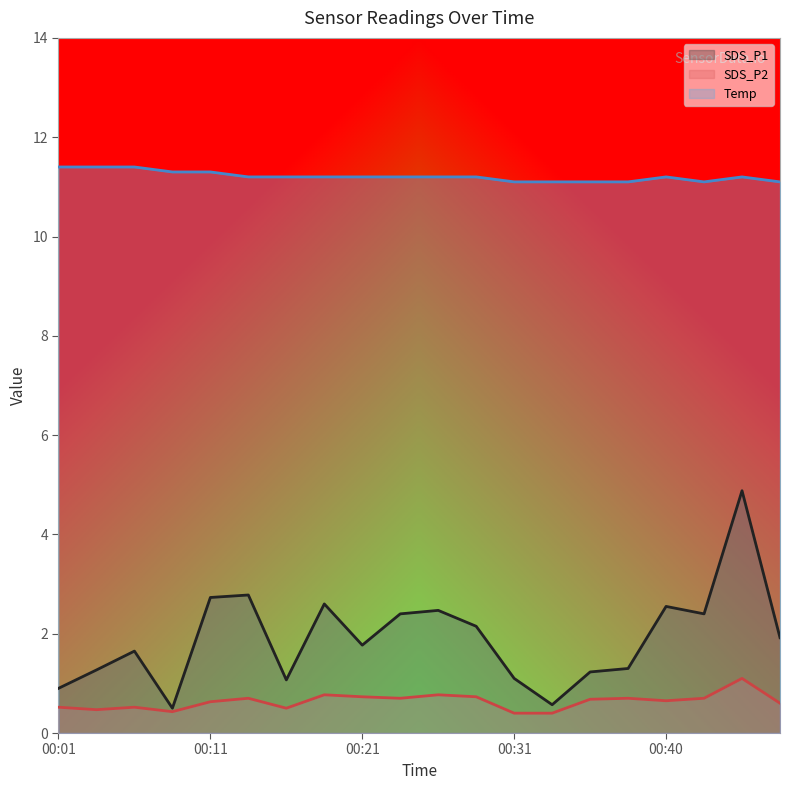

True or false: SDS_P2 has a value of 1.2 at 00:13.

False